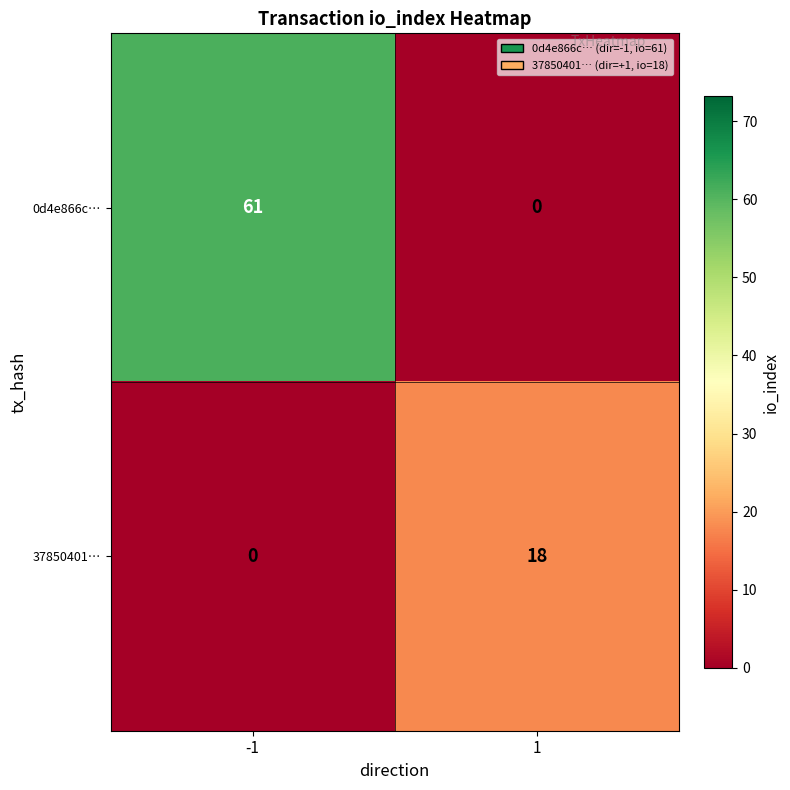

Read the 37850401… value at 1, to the nearest 10.

20